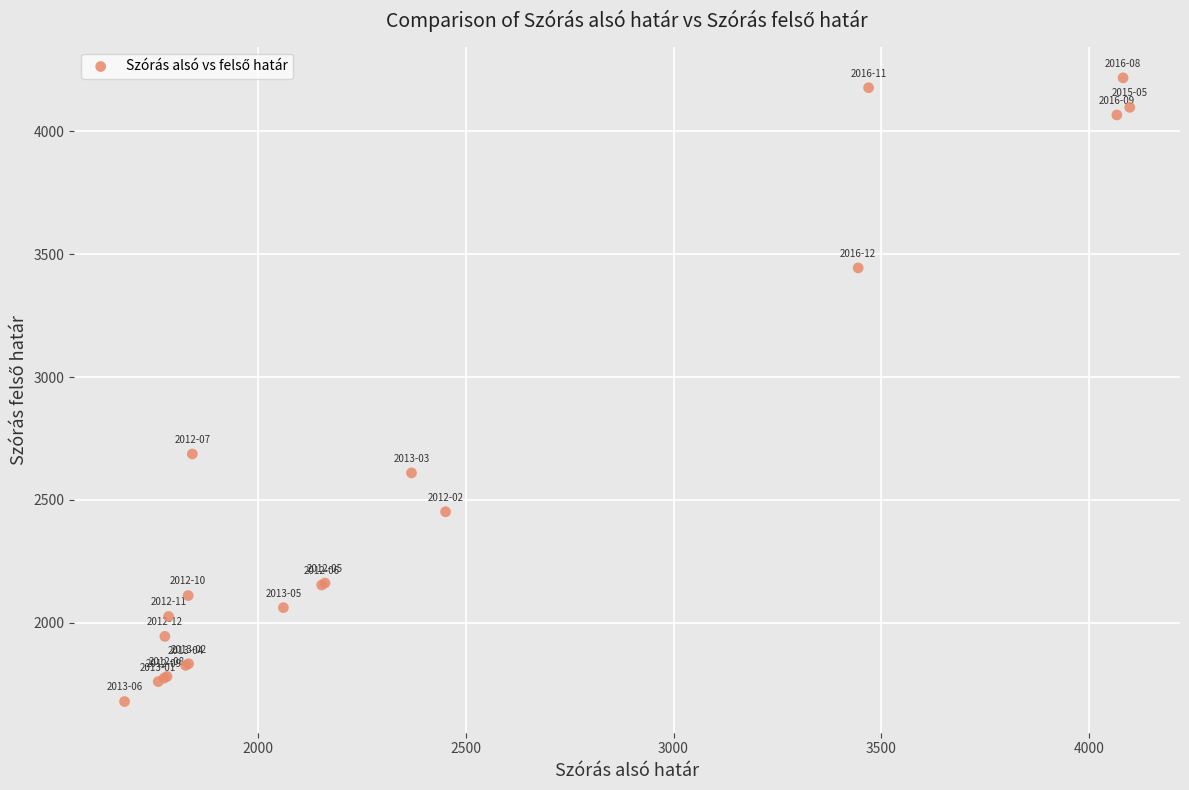

What Y value in the scatter plot is closest to 2948?

2687